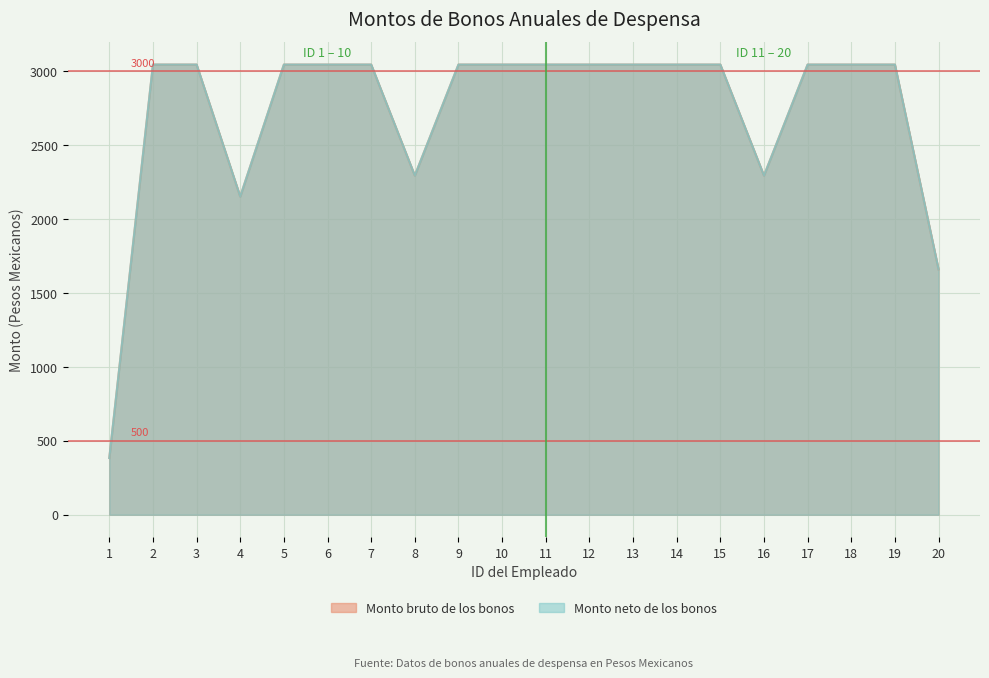

Which series has the widest spread of values?

Monto bruto de los bonos